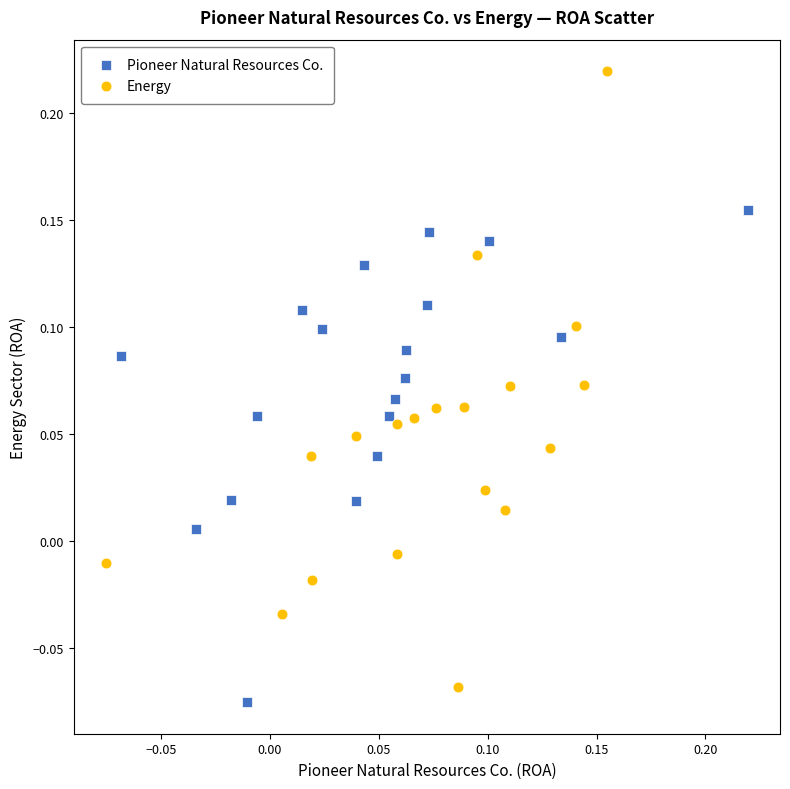

What are all the series names shown in the legend?

Pioneer Natural Resources Co., Energy